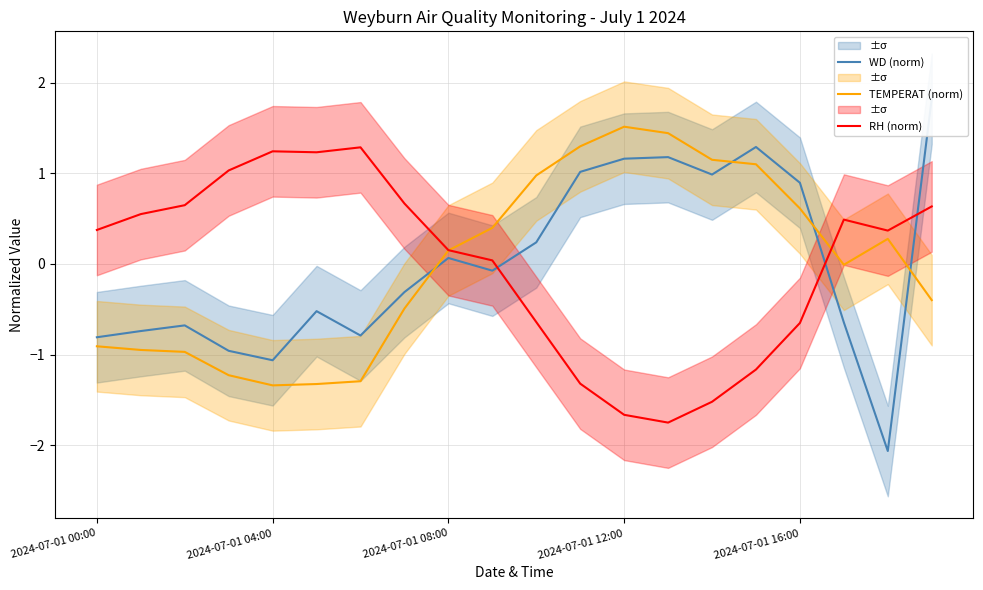

Is it true that TEMPERAT (norm) equals -1.3 at 5?

True